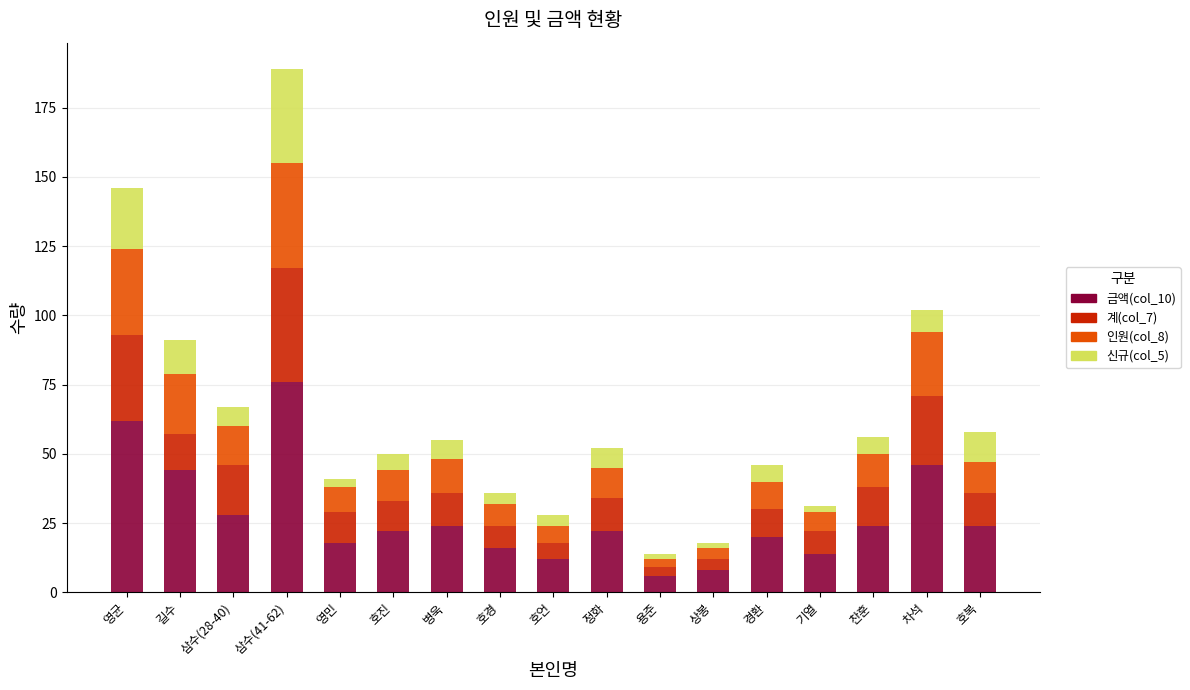

At which label does 금액(col_10) reach its peak?

삼수(41-62)